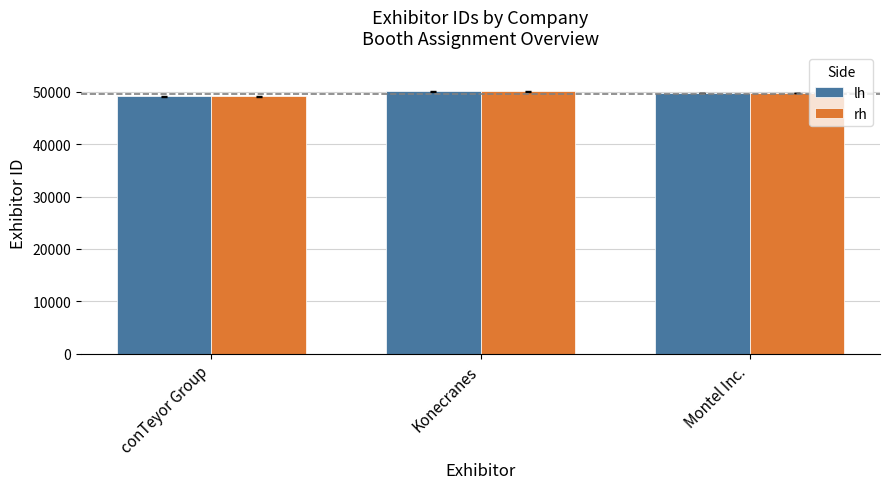

What is the maximum value for lh?

50084